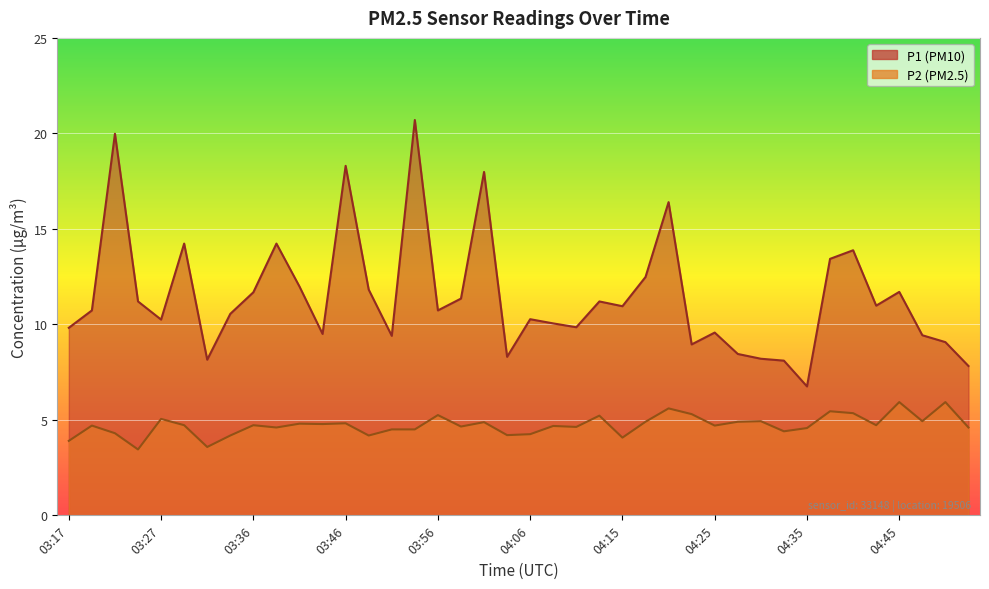

At 03:24, list the series in order from largest to smallest.

P1, P2